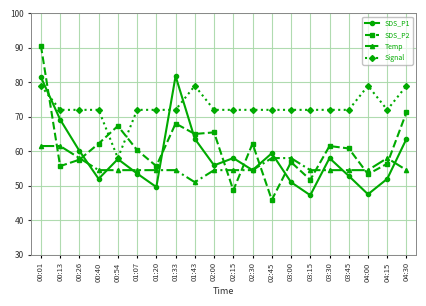

What is the sum of the SDS_P2 values at 01:33 and 04:00?

121.4